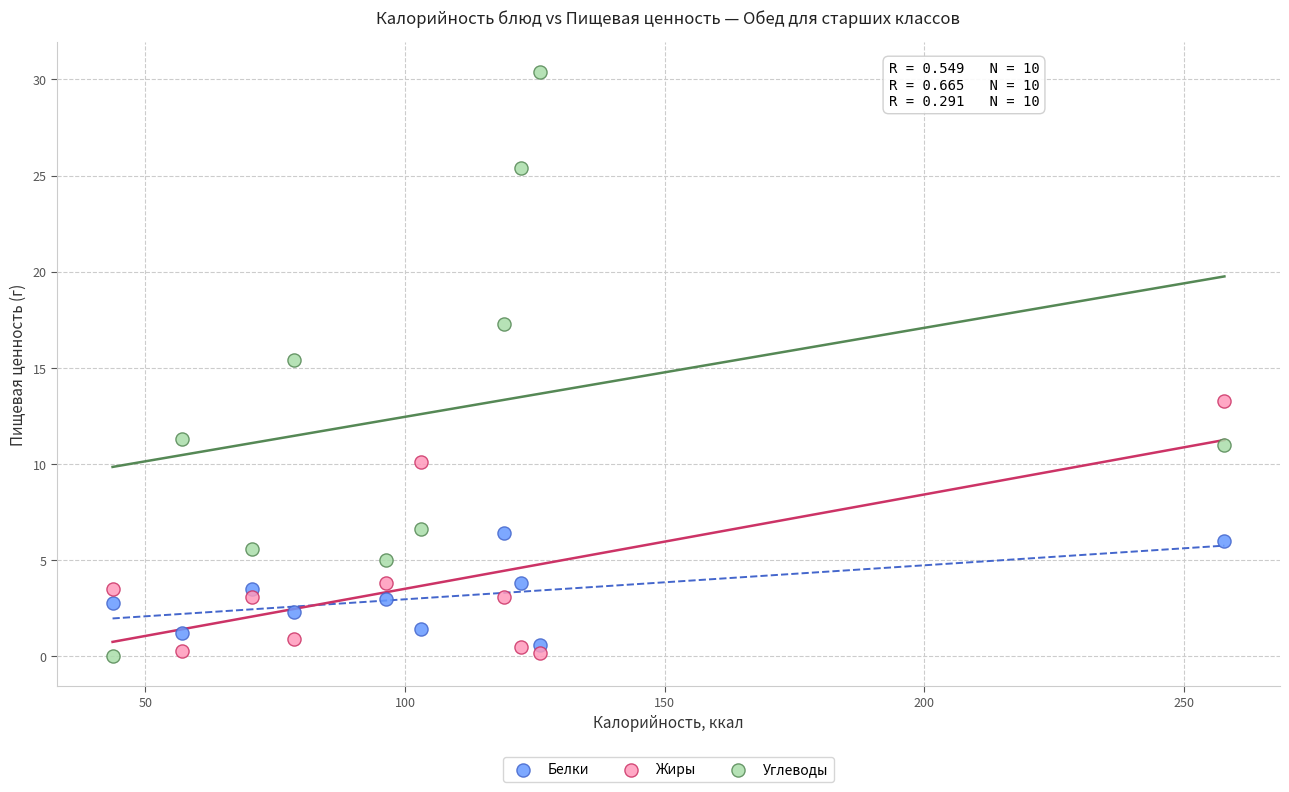

Which series has the largest Y range (max minus min)?

Углеводы